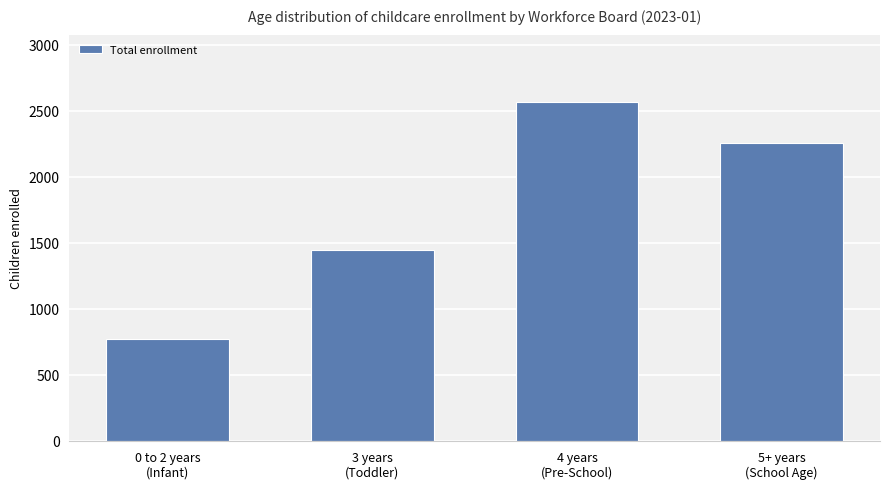

What is the approximate value at 3 years
(Toddler), to the nearest 10?

1450